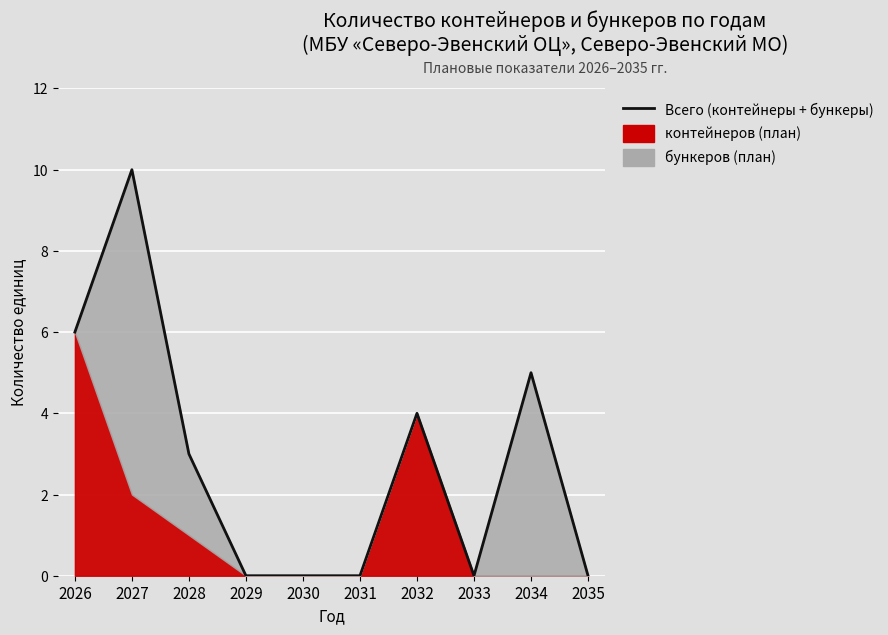

The value at 2027 is 15. True or false?

False